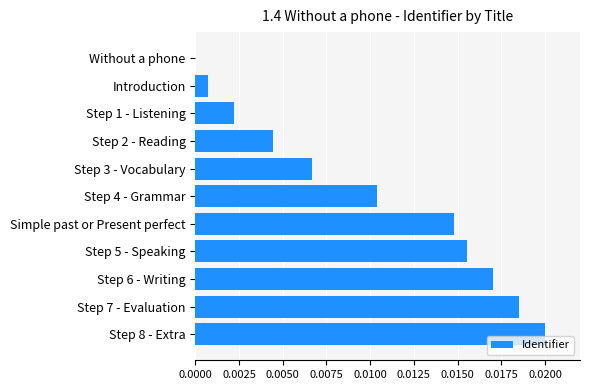

Which category has the highest value across all series?

Step 8 - Extra